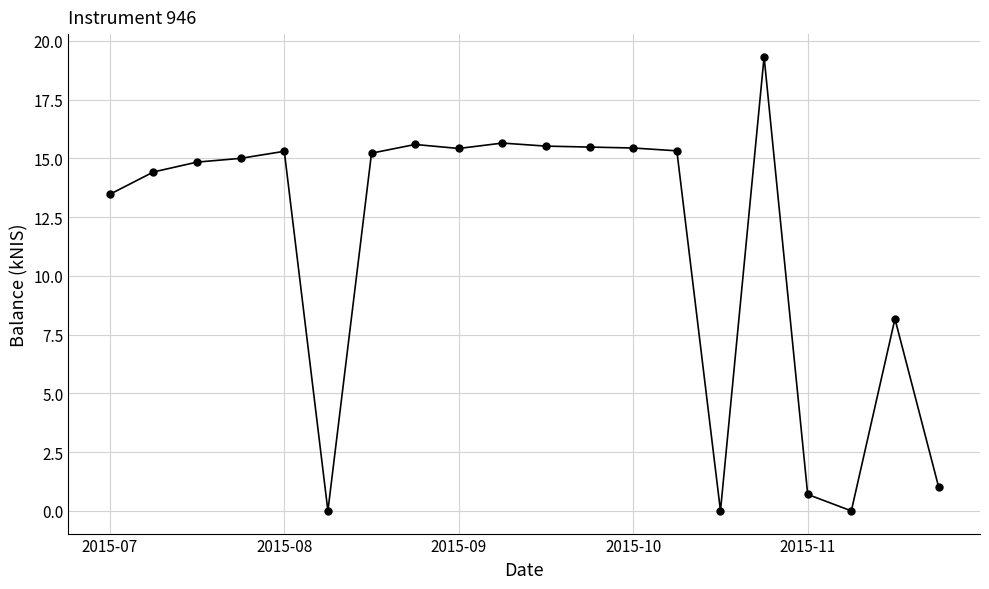

How many lines are shown in the chart?

1